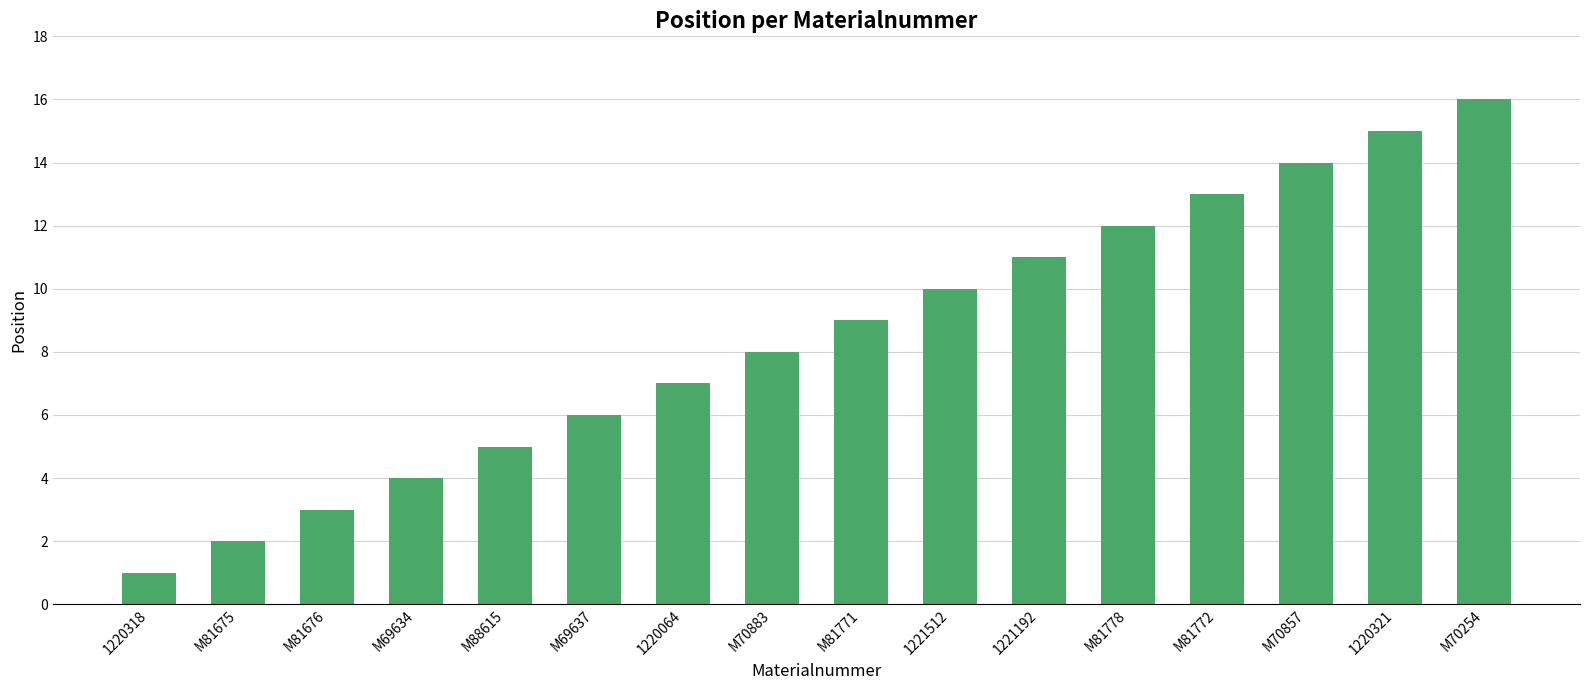

The chart shows a value of 8 at M70883. True or false?

True